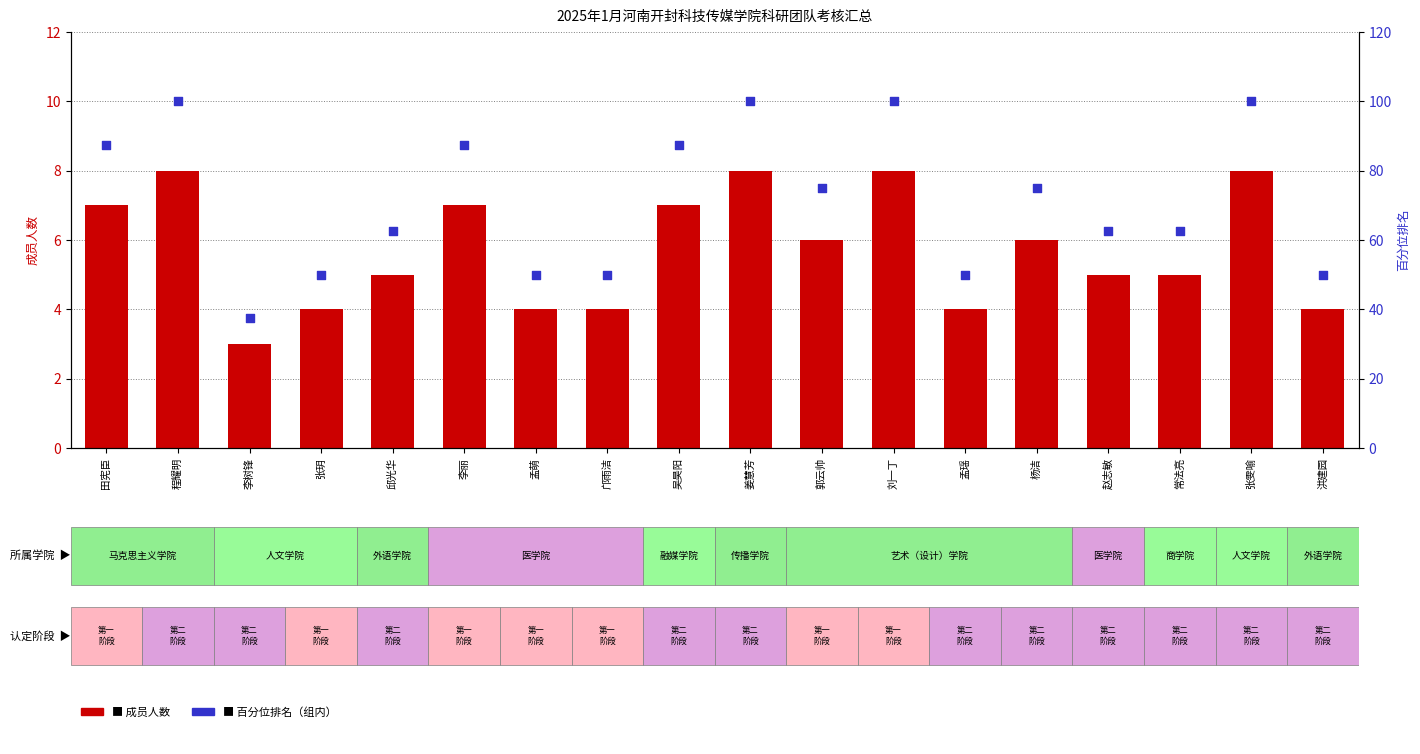

Which series has the largest total across all categories?

百分位排名